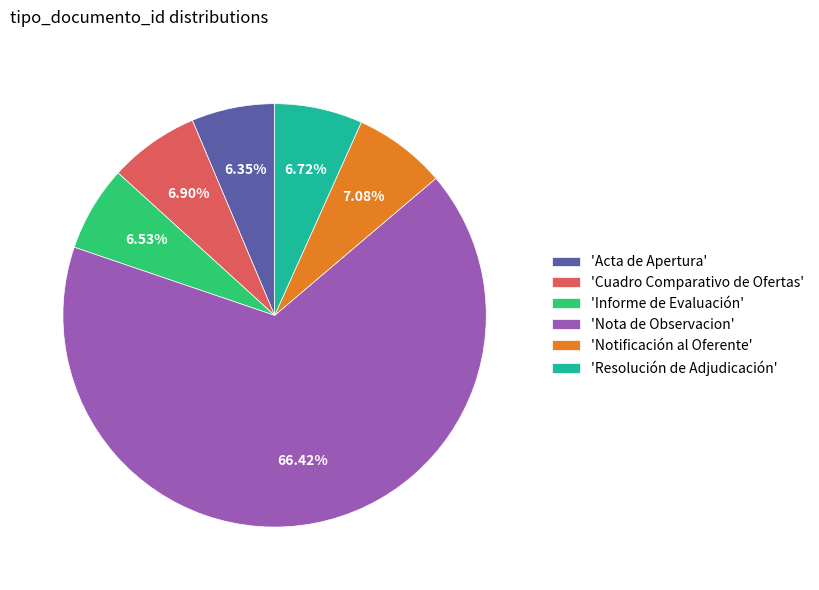

What is the largest slice in the pie chart?

'Nota de Observacion'